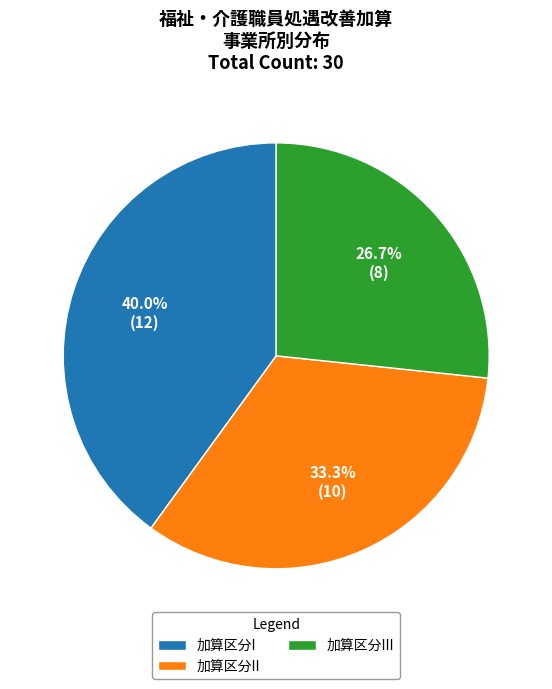

How many segments does this pie chart have?

3